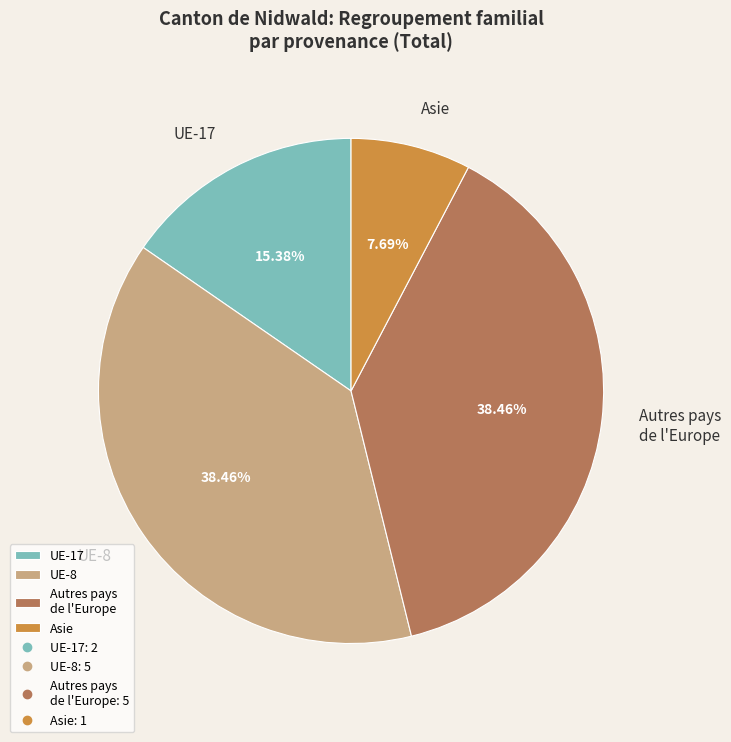

Is the sum of Autres pays de l'Europe and UE-17 greater than half?

Yes